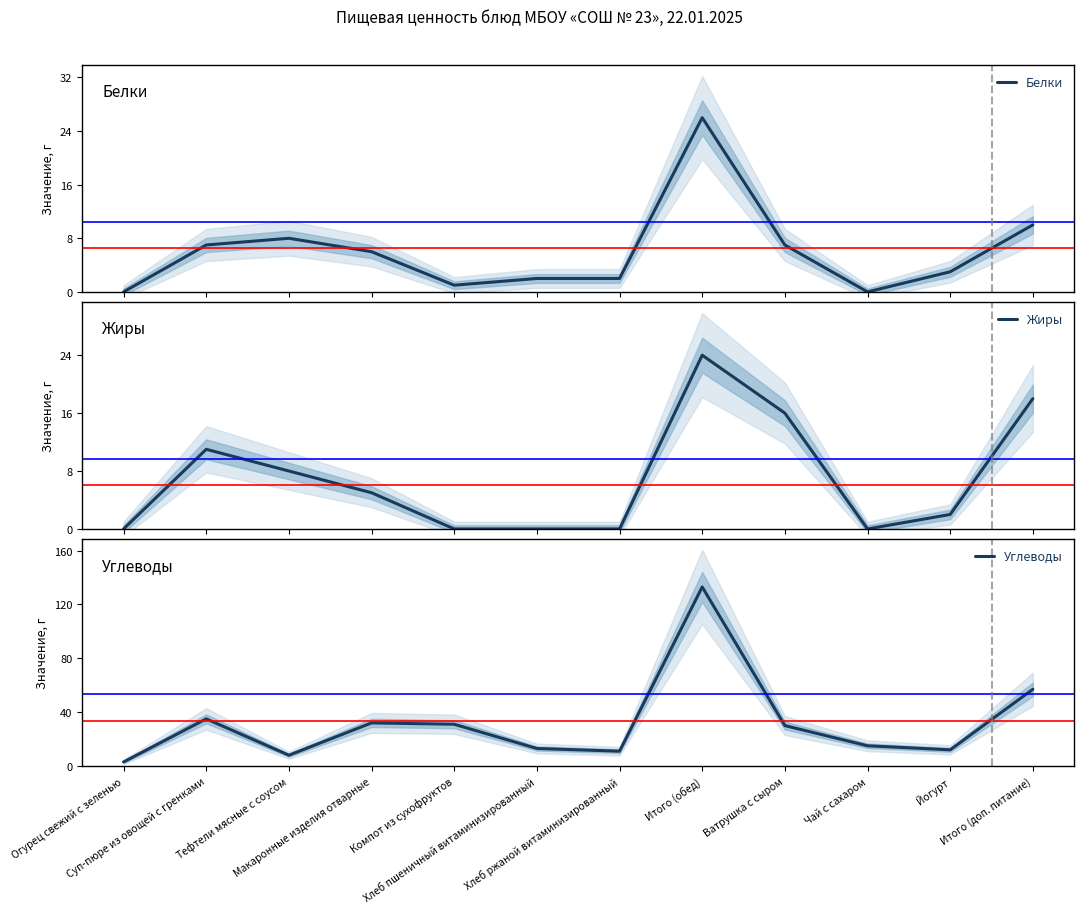

True or false: Углеводы and Белки cross at least once.

False